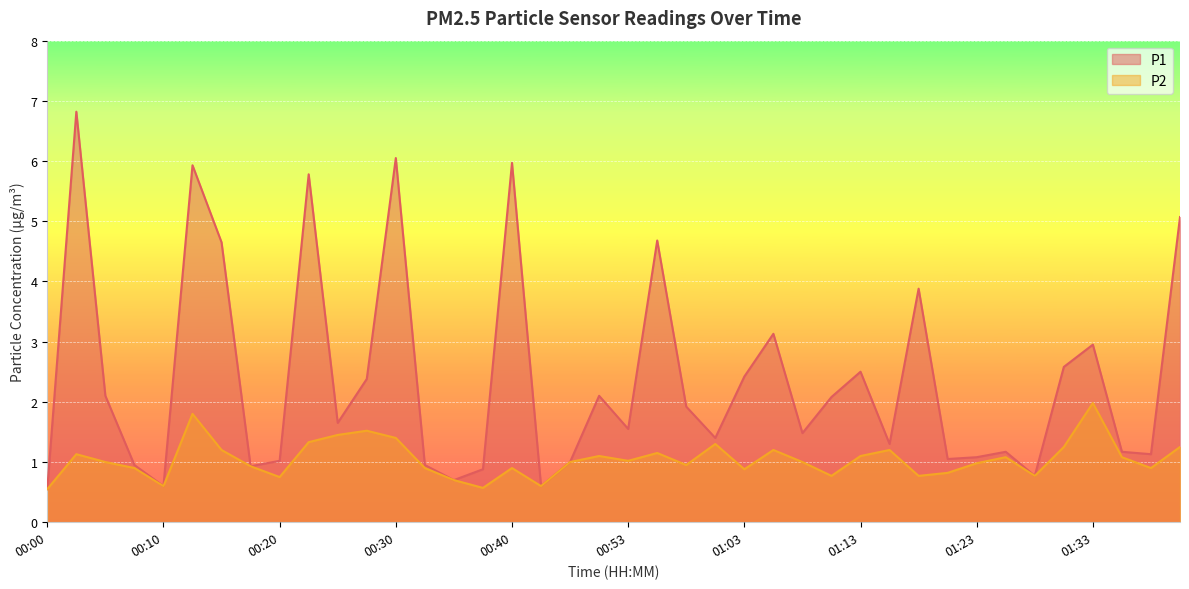

What position from the left is 01:35?

38